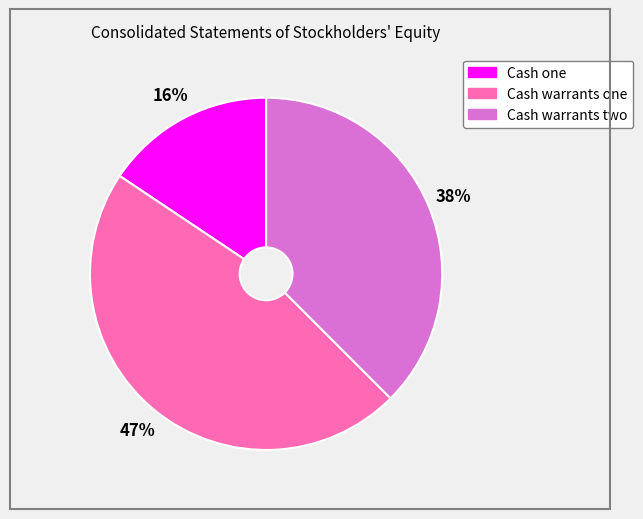

Do 47% and 16% together represent more than half of the pie?

Yes